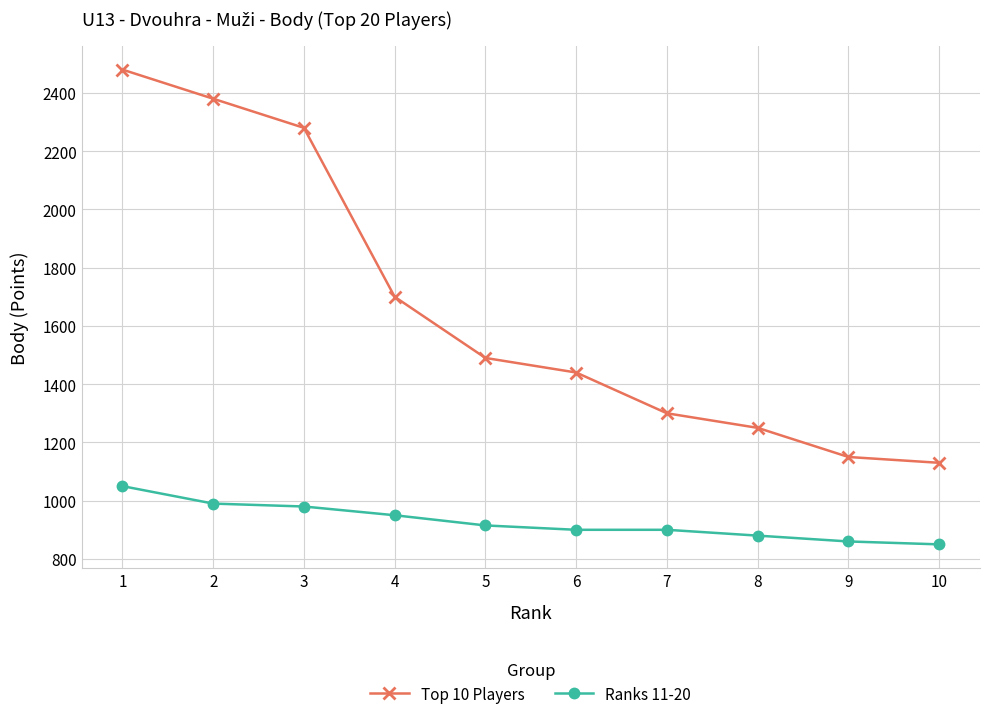

Which category has the highest value in the Ranks 11-20 series?

1